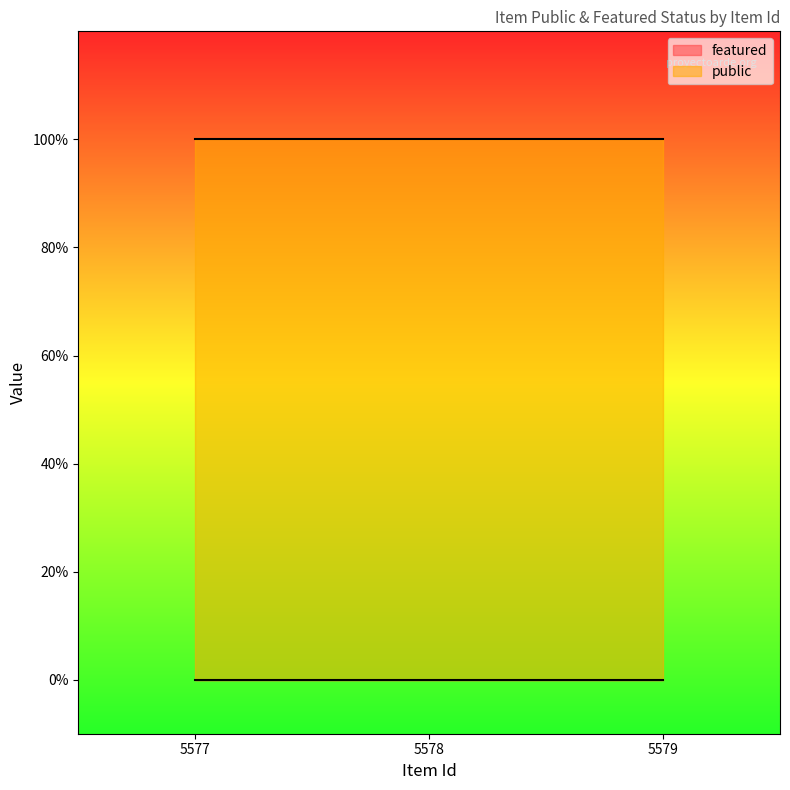

At which category does the chart reach its peak across all series?

5577